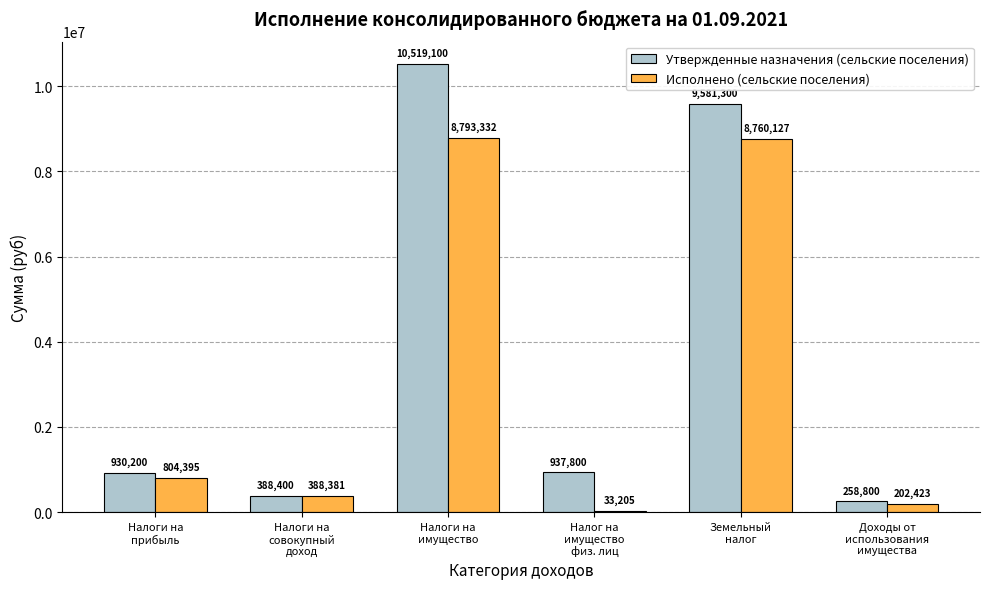

What is the value of the Утвержденные назначения (сельские поселения) bar at the 3rd from the left?

10519100.0